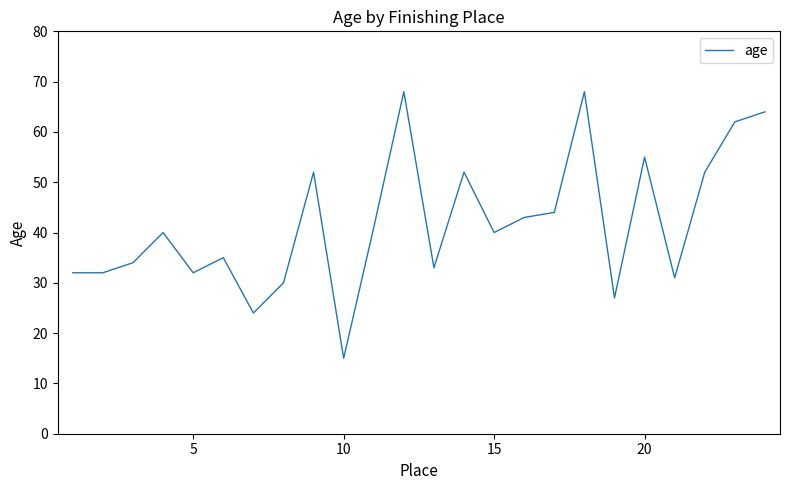

What is the greatest value displayed?

68